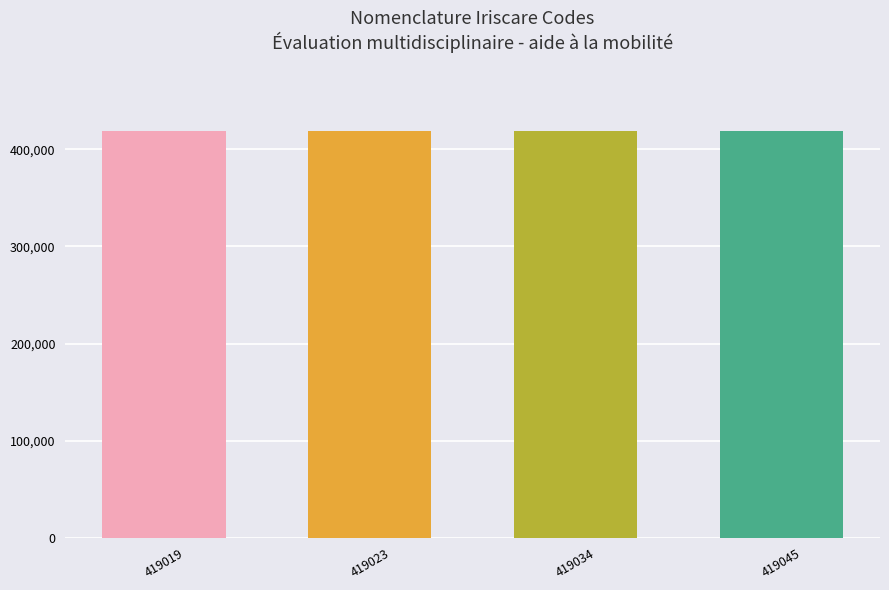

What is the sum of all values?

1676121